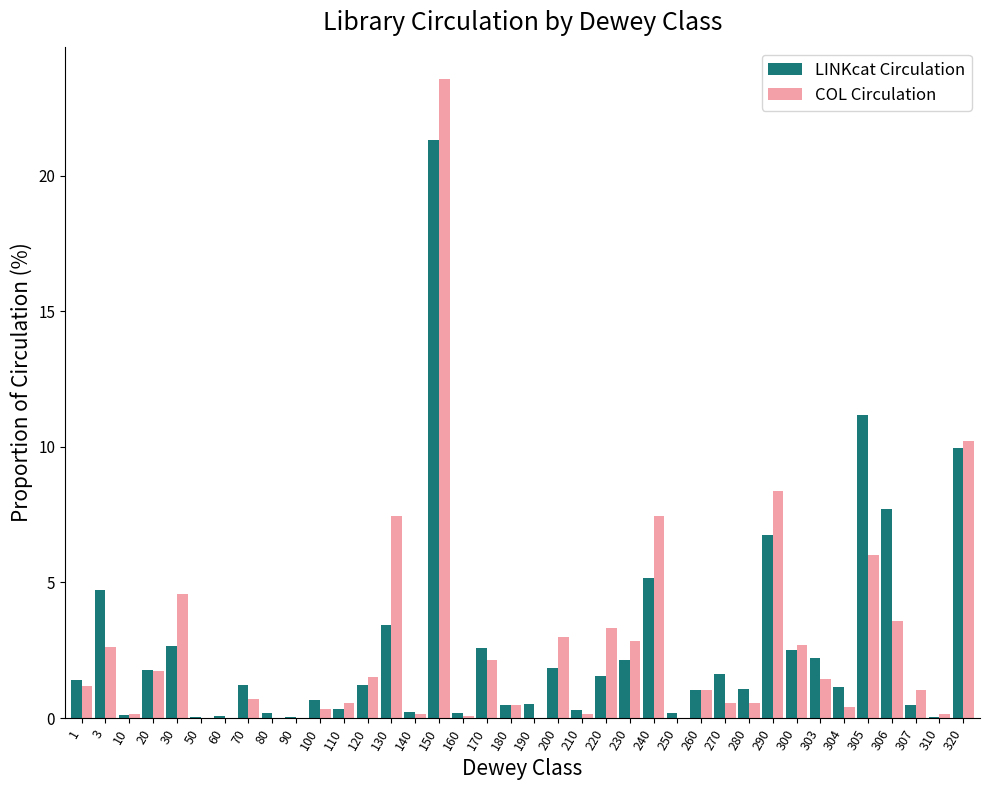

Which series changed the most between 20 and 307?

LINKcat Circulation